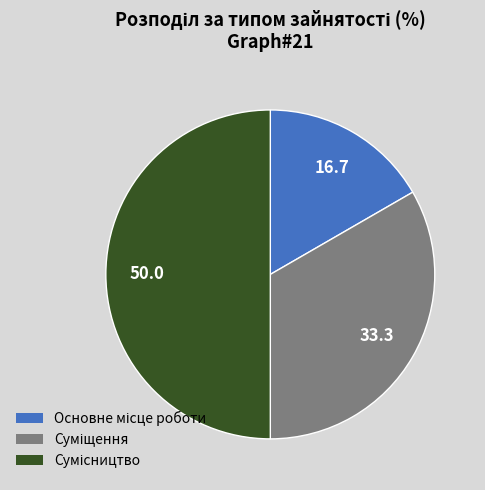

How many segments does this pie chart have?

3